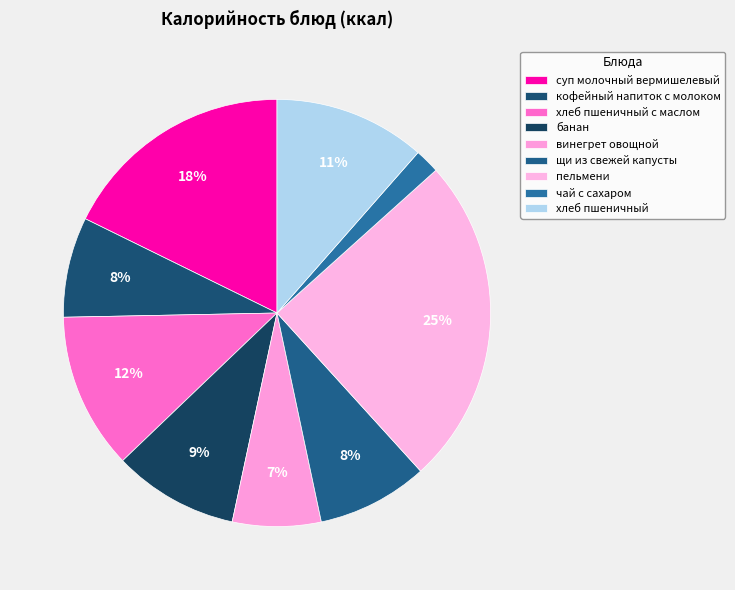

To the nearest percent, what percentage of the pie is хлеб пшеничный?

11%